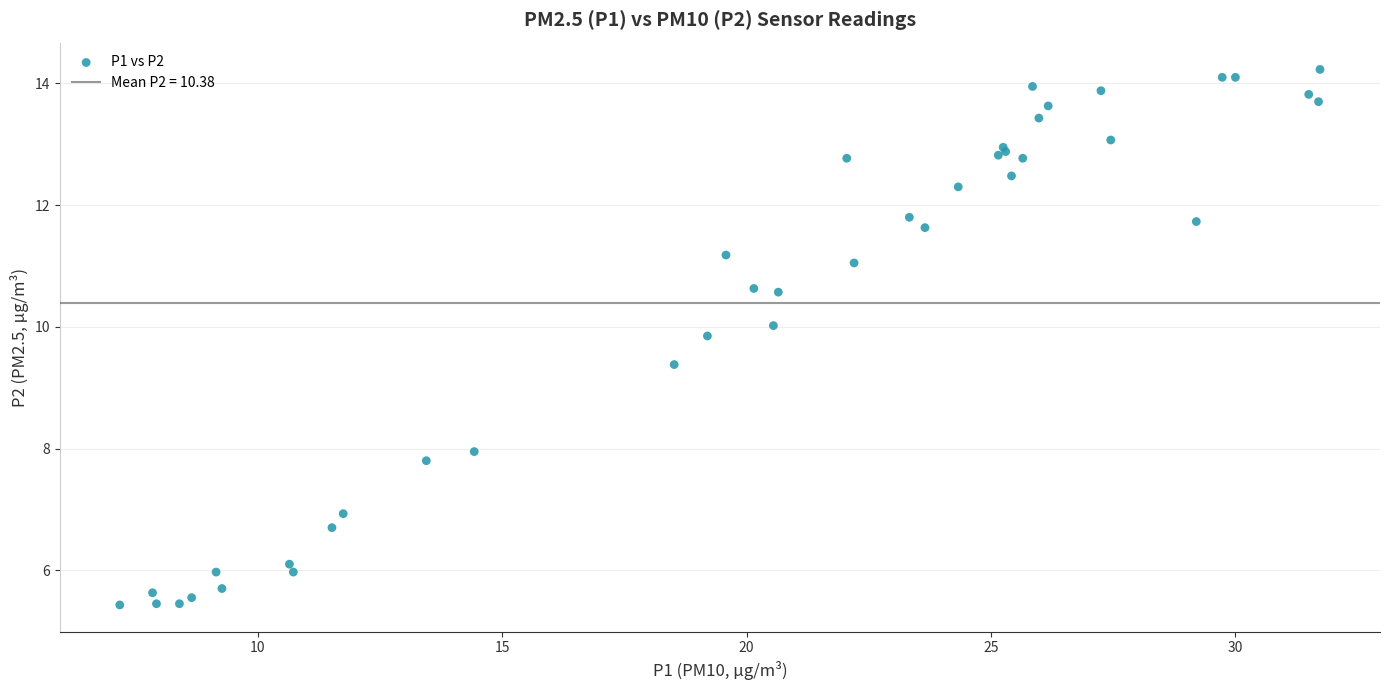

What Y value in the scatter plot is closest to 9?

9.4